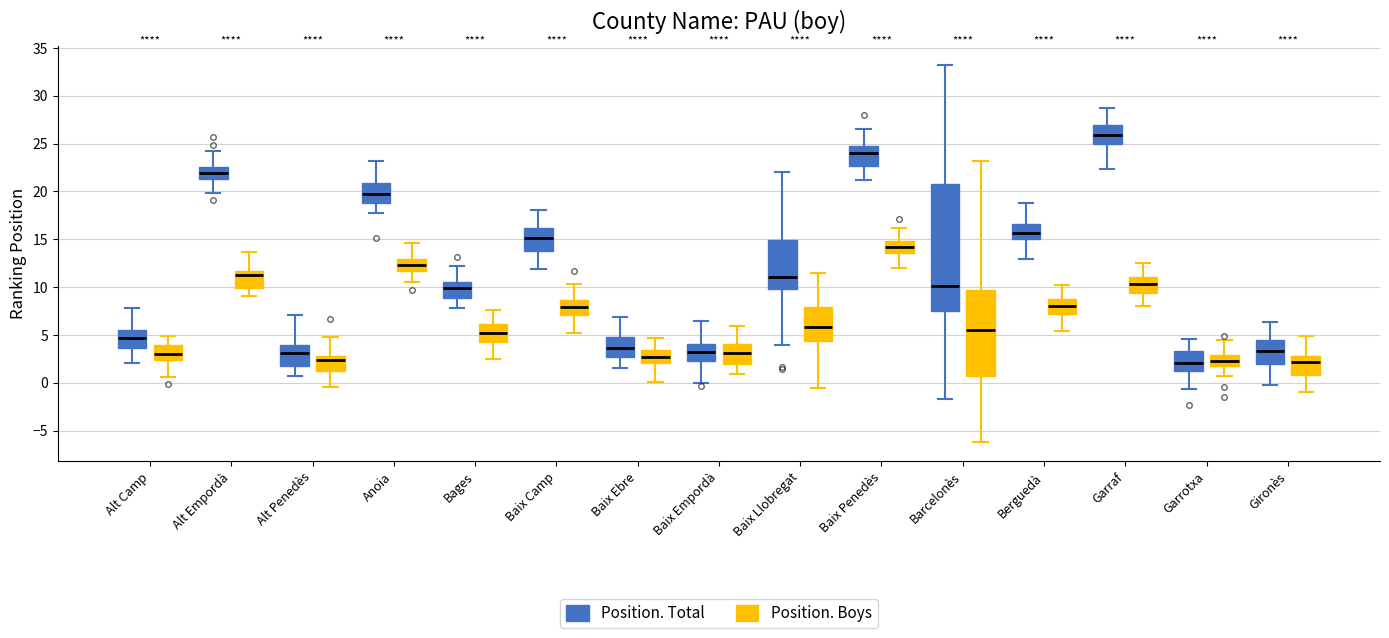

Comparing the boxes themselves (not the whiskers), which one is the tallest?

Barcelonès (Position. Total)